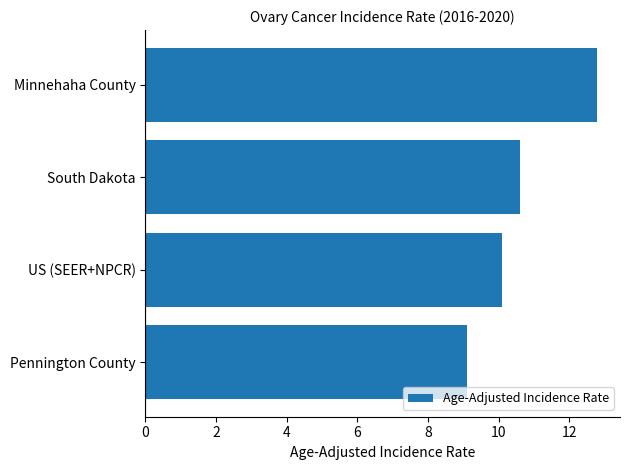

What is the difference between the values at South Dakota and Minnehaha County?

2.2